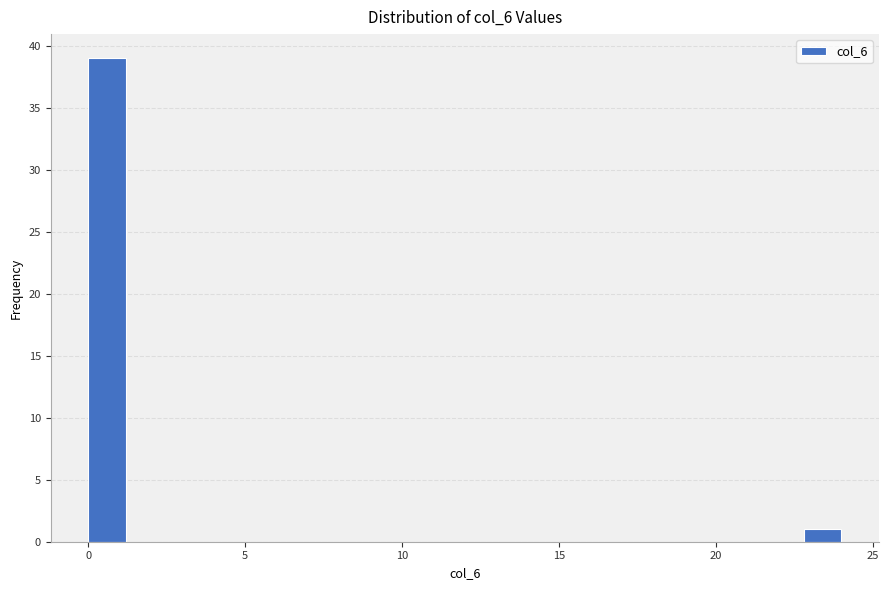

Around what value on the x-axis is the tallest bar? Give the approximate position of its centre, as read against the axis.

0.5